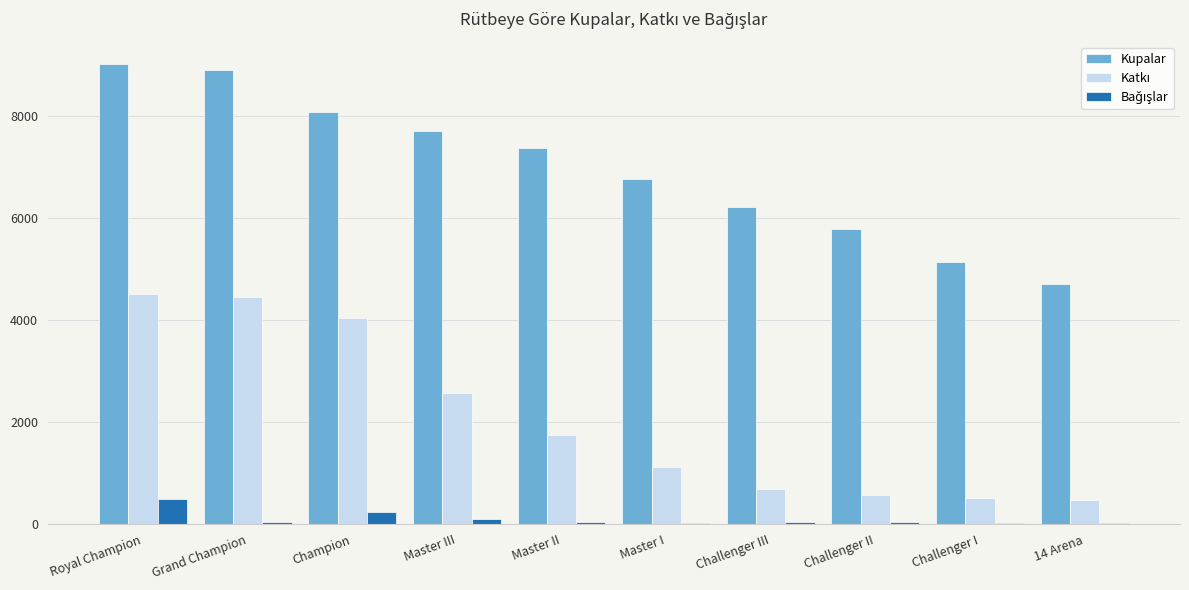

What is the maximum value shown in the chart?

9000